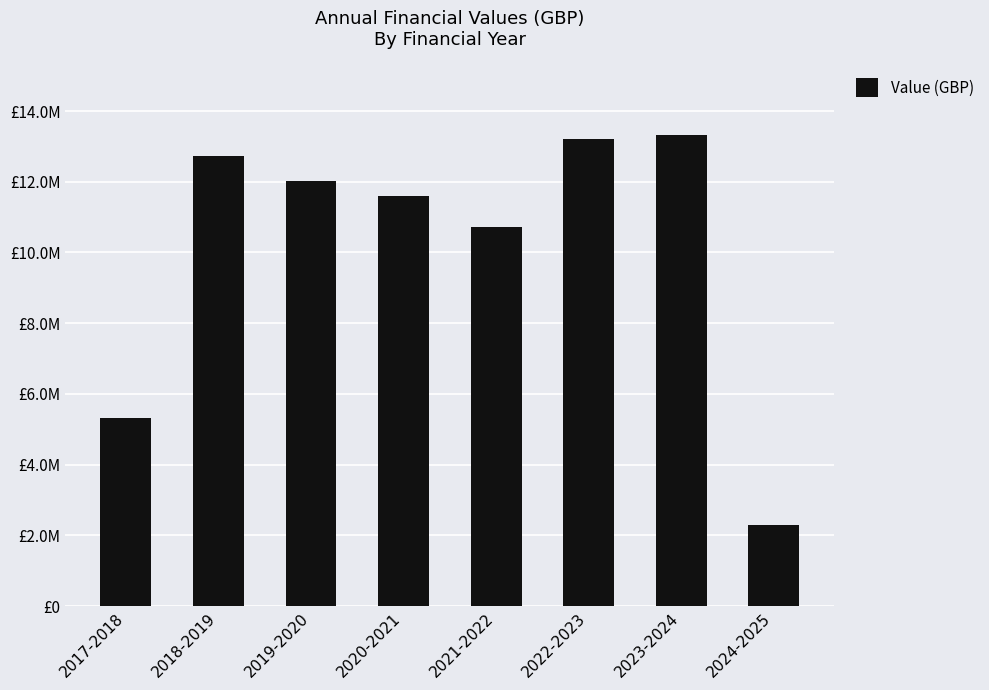

The value at 2024-2025 is 2283229. True or false?

True